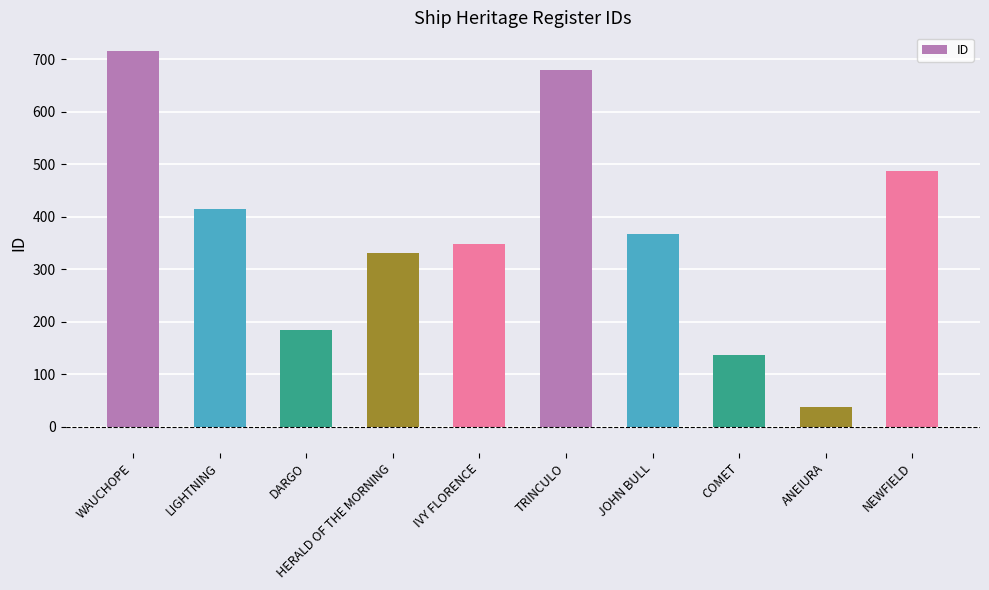

What is the approximate value at WAUCHOPE, to the nearest 10?

720